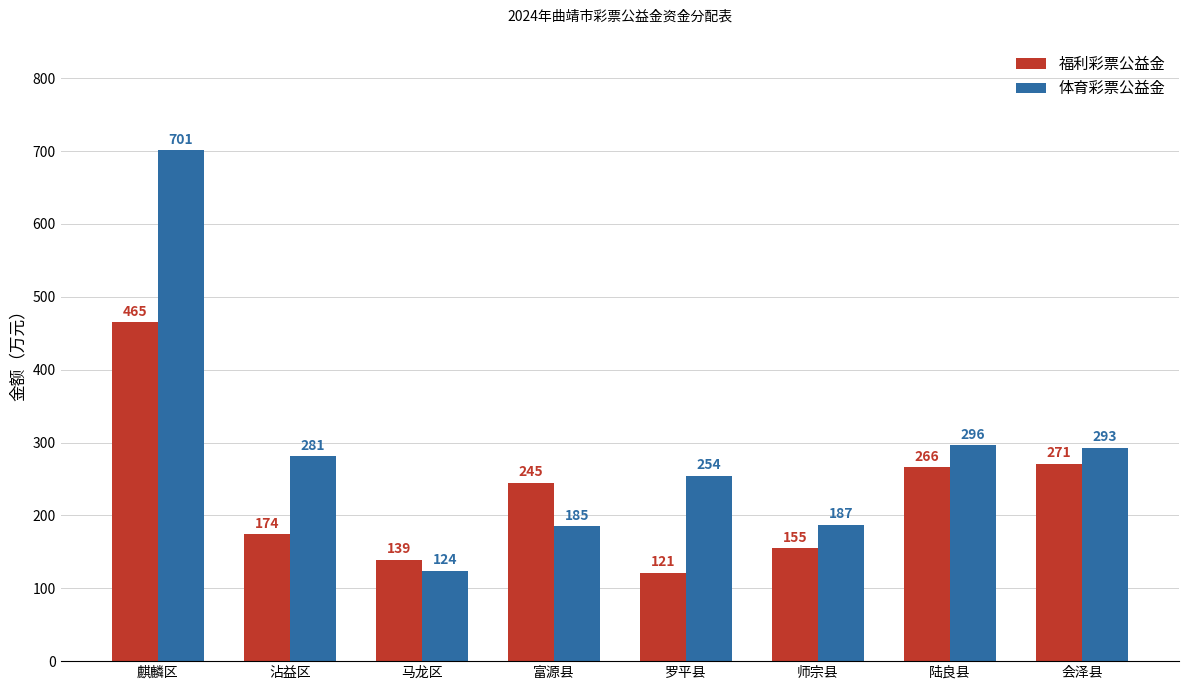

What are all the series names shown in the legend?

福利彩票公益金, 体育彩票公益金